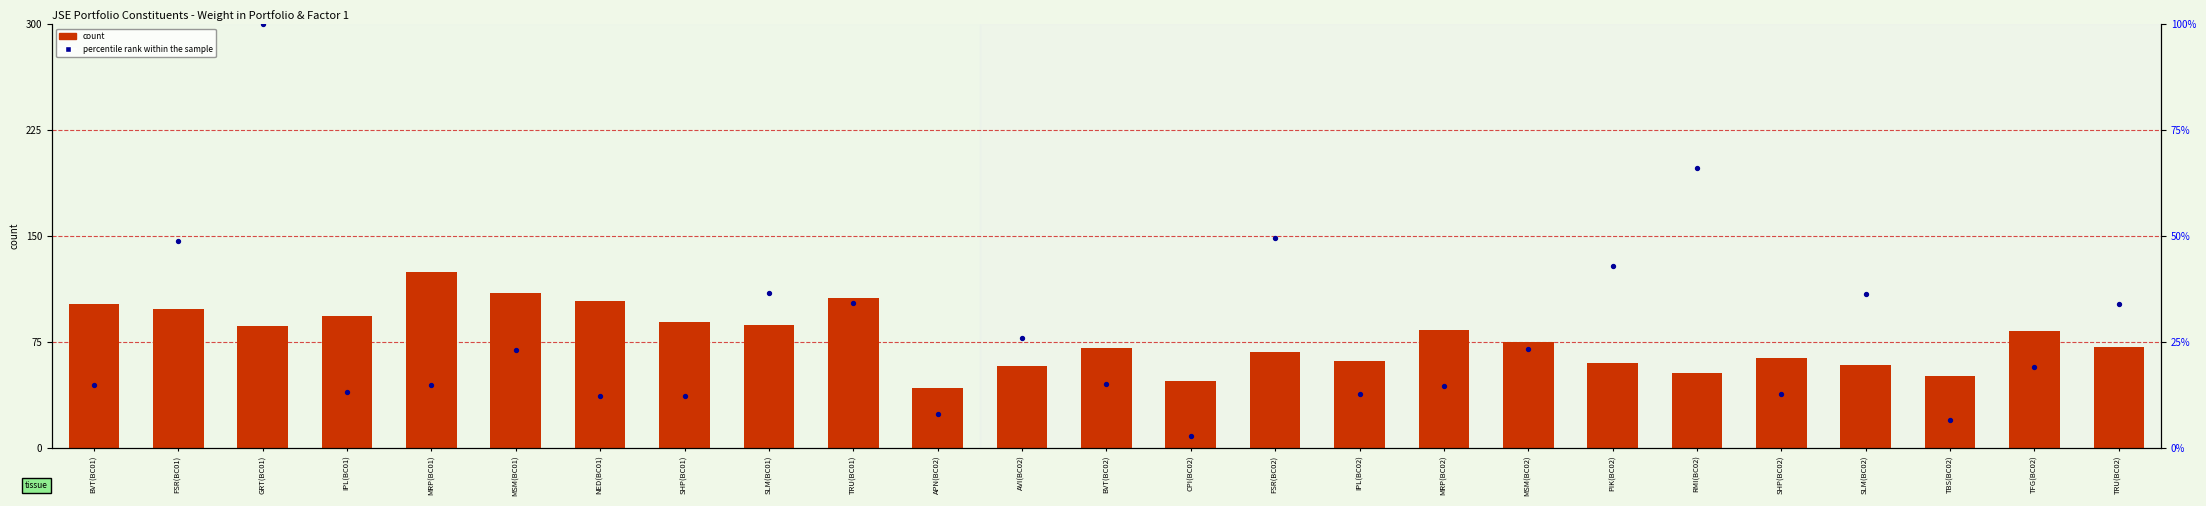

At how many categories does at least one series exceed 69?

15